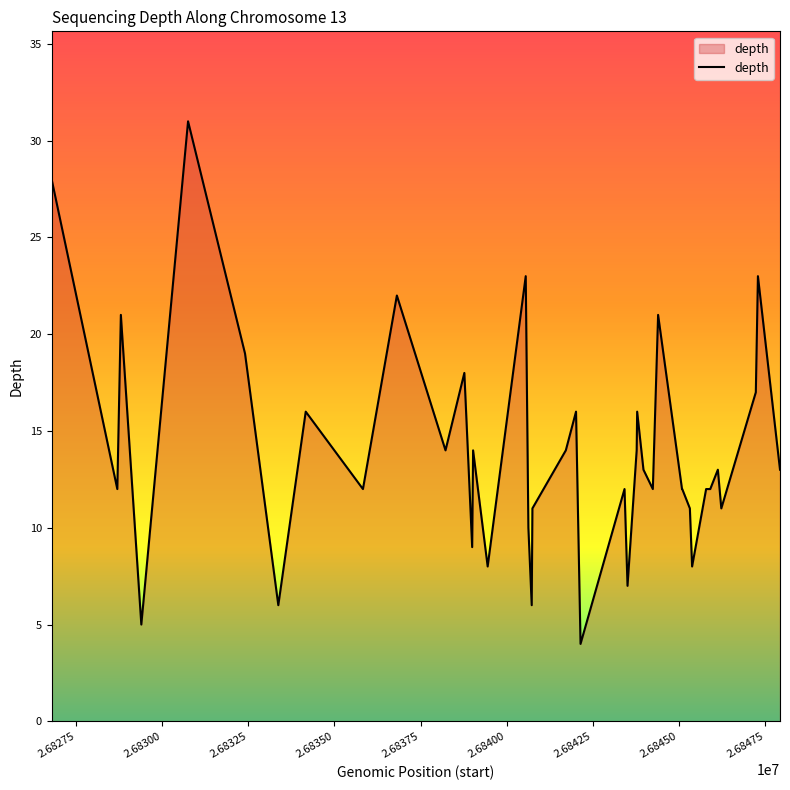

What is the greatest value displayed?

31